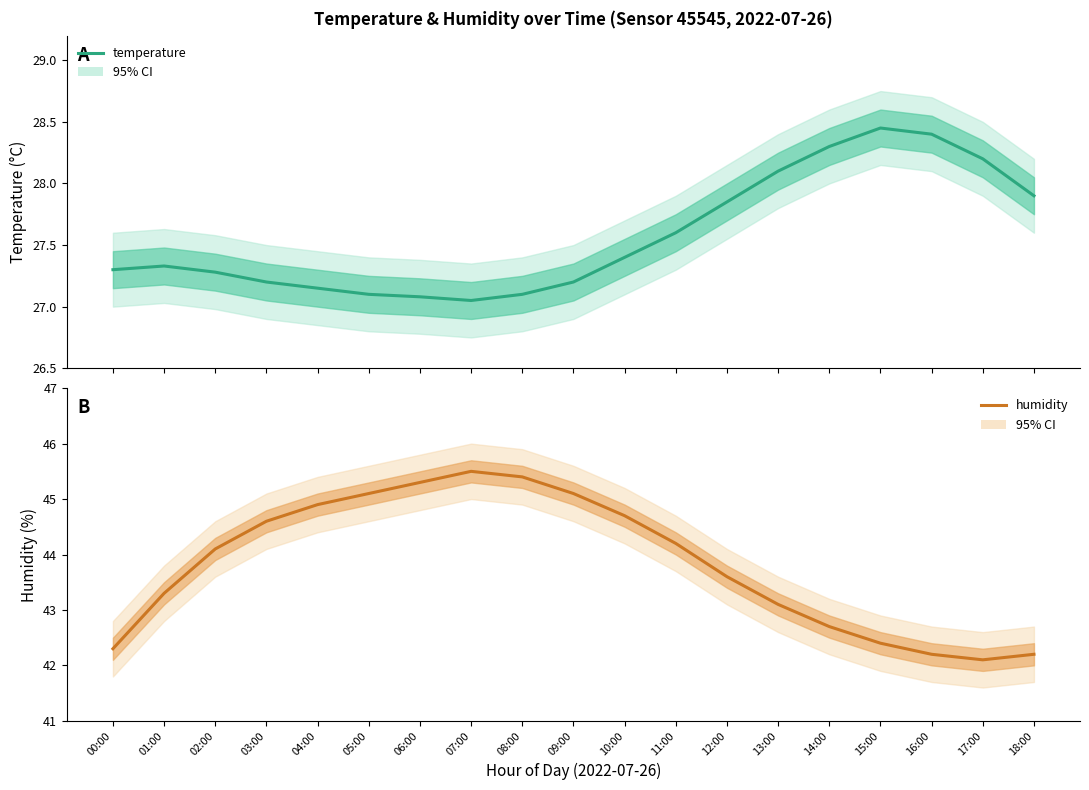

Reading left to right, extract all data points from this chart.

temperature: 00:00=27.3	01:00=27.3	02:00=27.3	03:00=27.2	04:00=27.1	05:00=27.1	06:00=27.1	07:00=27.1	08:00=27.1	09:00=27.2	10:00=27.4	11:00=27.6	12:00=27.9	13:00=28.1	14:00=28.3	15:00=28.4	16:00=28.4	17:00=28.2	18:00=27.9
humidity: 00:00=42.3	01:00=43.3	02:00=44.1	03:00=44.6	04:00=44.9	05:00=45.1	06:00=45.3	07:00=45.5	08:00=45.4	09:00=45.1	10:00=44.7	11:00=44.2	12:00=43.6	13:00=43.1	14:00=42.7	15:00=42.4	16:00=42.2	17:00=42.1	18:00=42.2